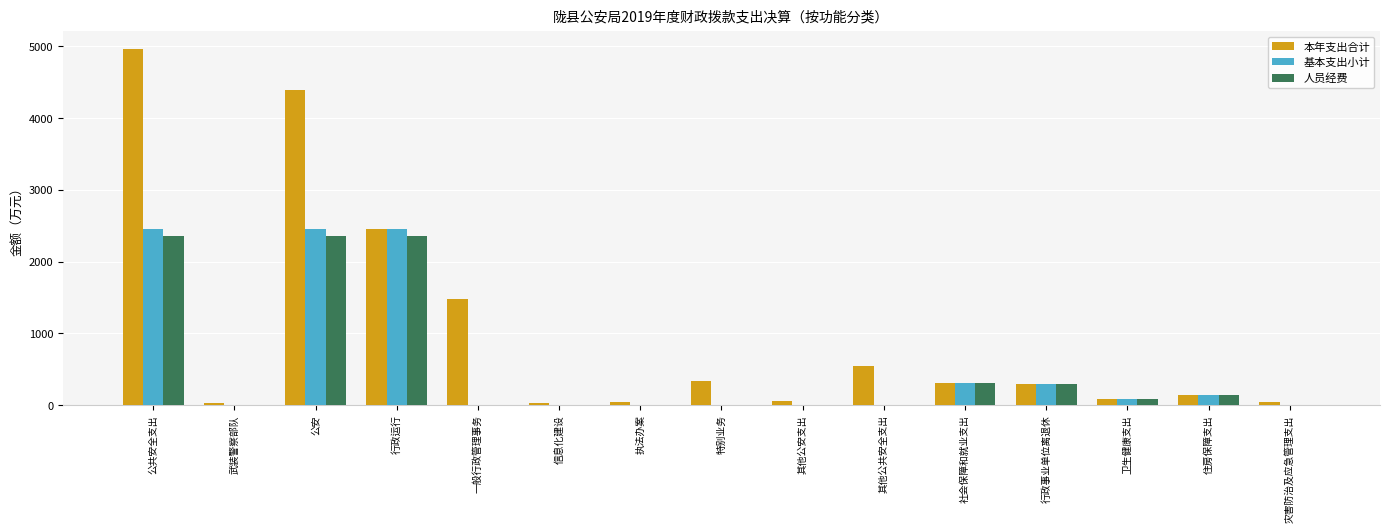

The value of 人员经费 at 行政运行 is 1581.1. True or false?

False